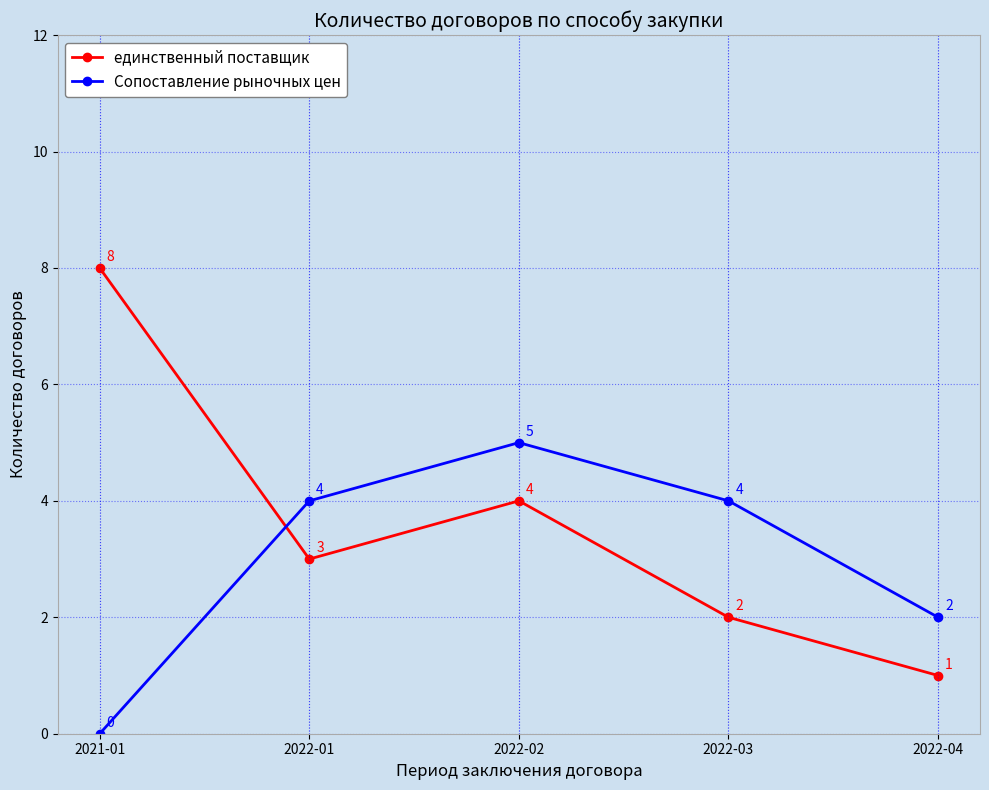

What is the highest value of the Сопоставление рыночных цен series?

5